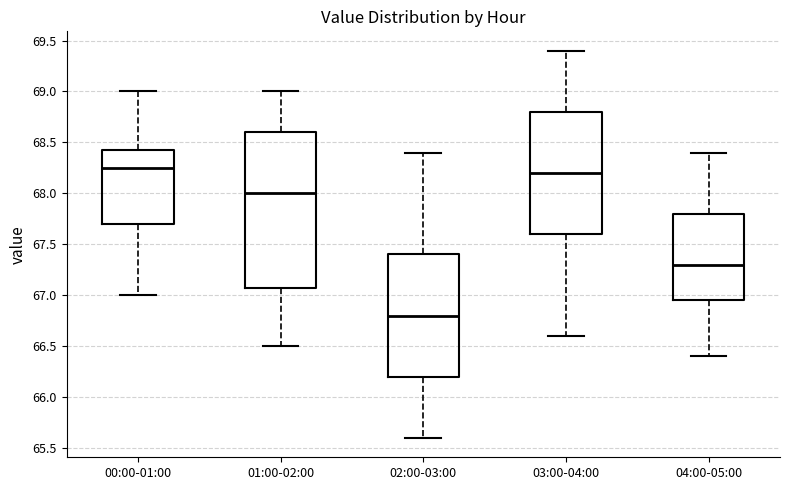

Where is the lower edge of the box for 00:00-01:00 on the y-axis? The values are not printed on the chart, so give them approximately, as read against the axis.

67.70